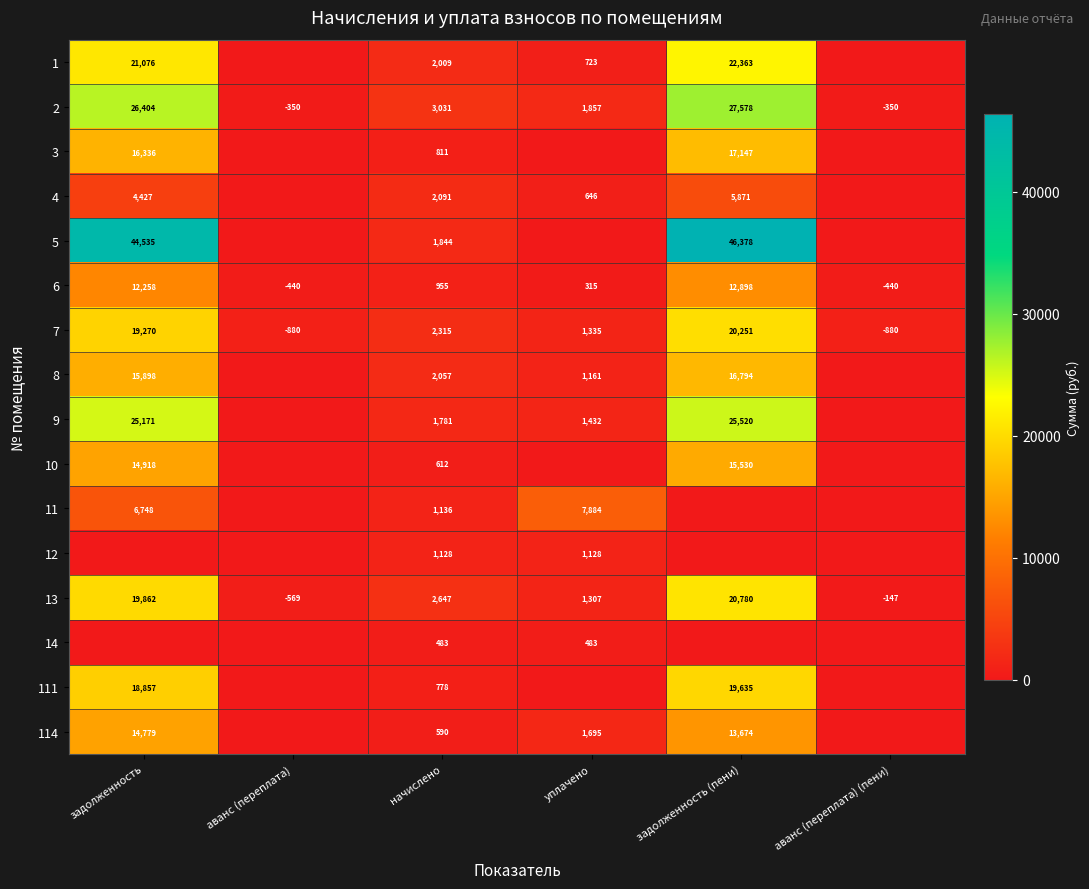

The 7 series shows -1472 at аванс (переплата) (пени). True or false?

False